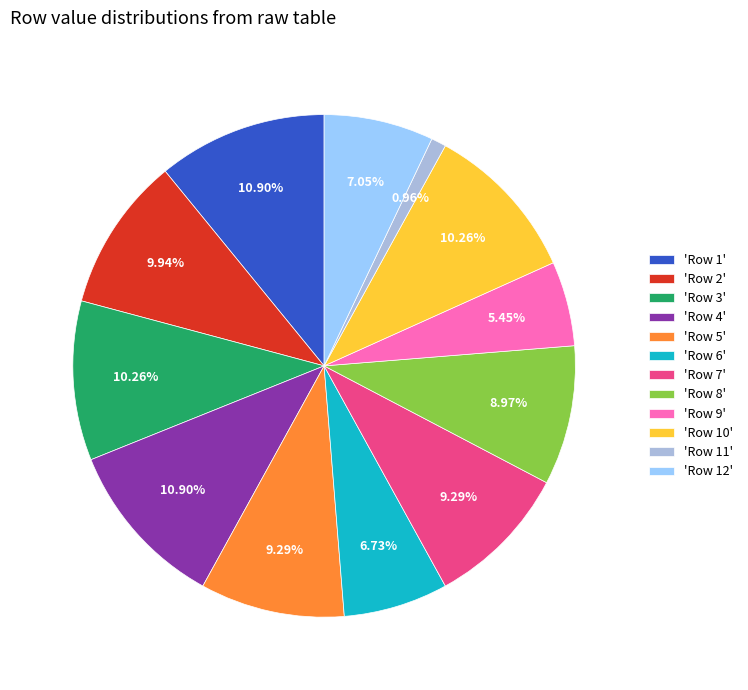

Which has a higher value, 'Row 3' or 'Row 11'?

'Row 3'